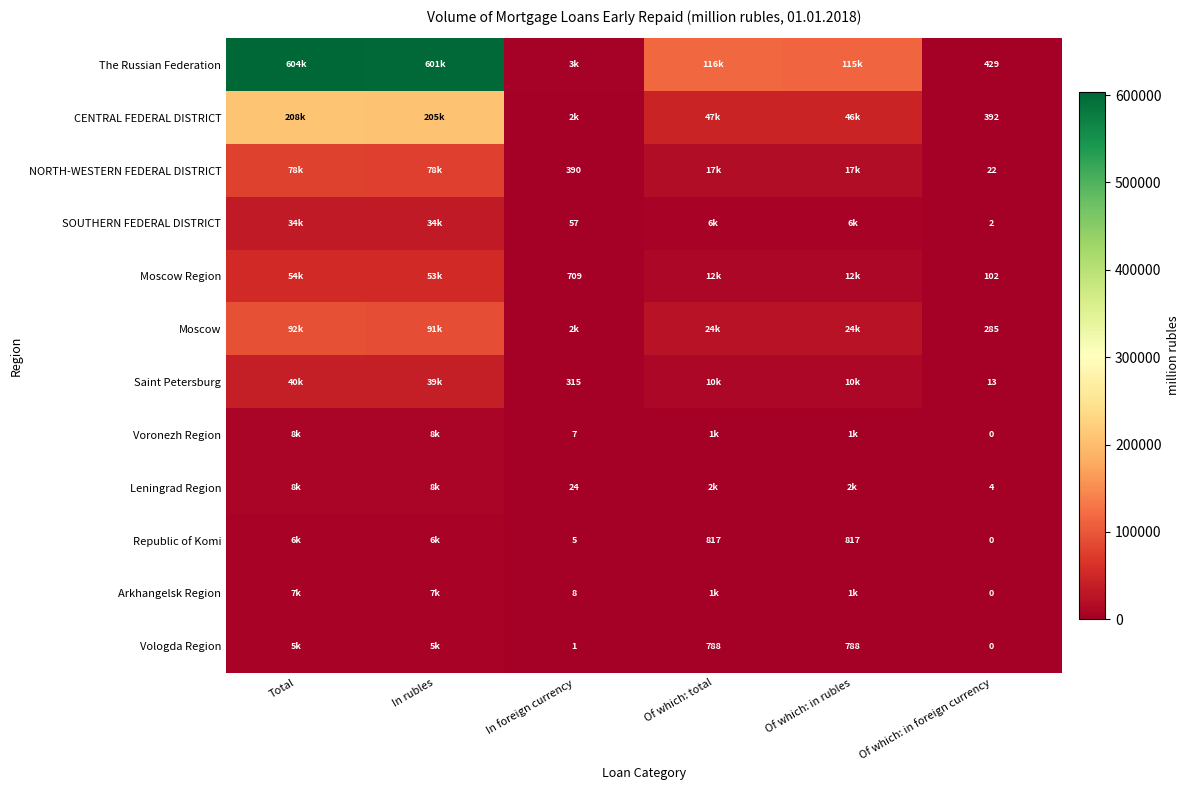

Is the value of Arkhangelsk Region at Of which: in foreign currency greater than the value of Leningrad Region at Of which: in foreign currency?

No